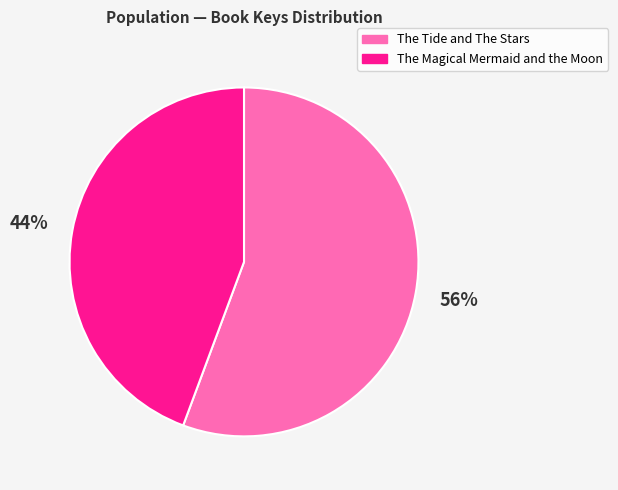

Does any single category account for the majority?

Yes